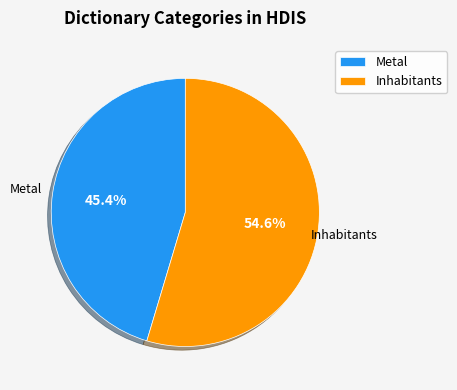

Combined, what portion of the pie is Metal and Inhabitants?

100.0%